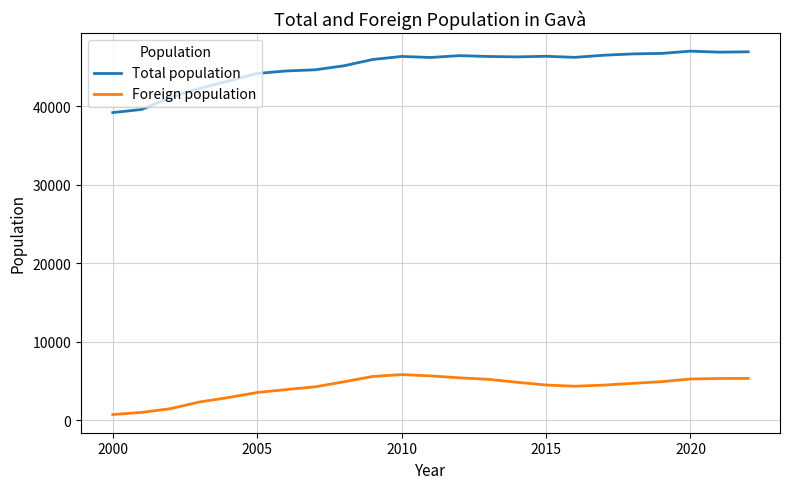

Which series has the widest spread of values?

Total population